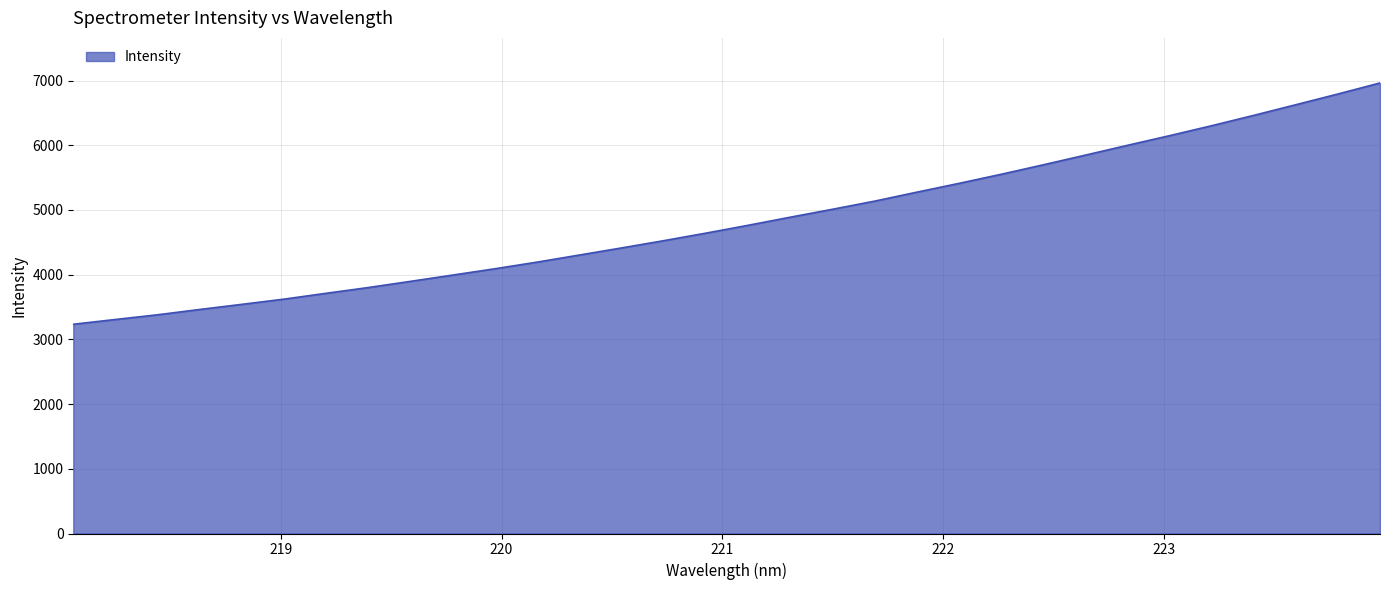

True or false: there are more than 0 points higher than both neighbors.

False